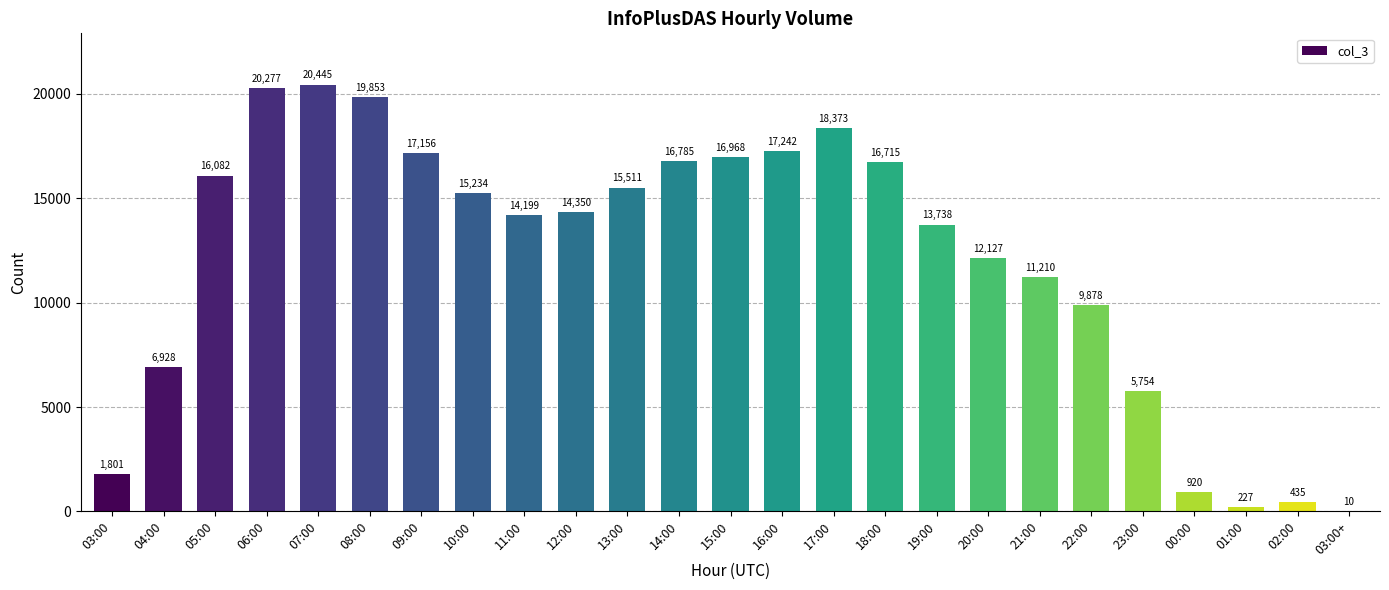

Which label corresponds to the largest value in the chart?

07:00